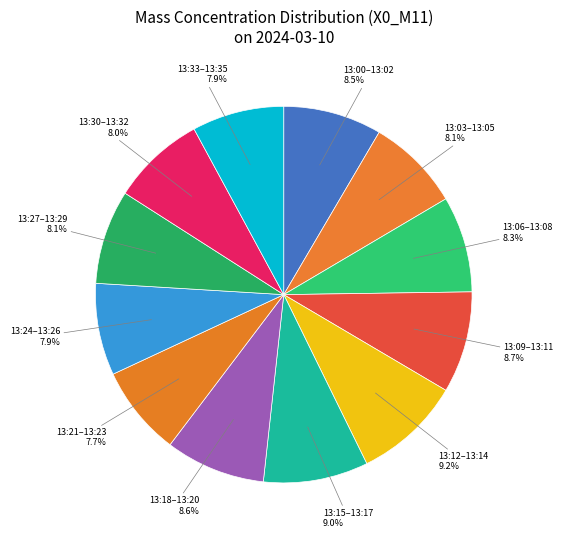

Between 13:15–13:17 and 13:21–13:23, which is larger?

13:15–13:17